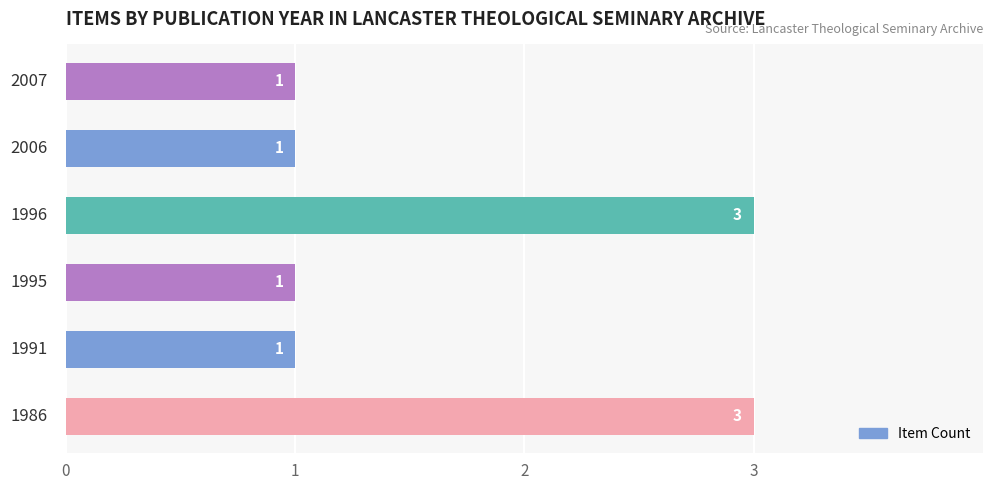

What is the maximum value shown in the chart?

3